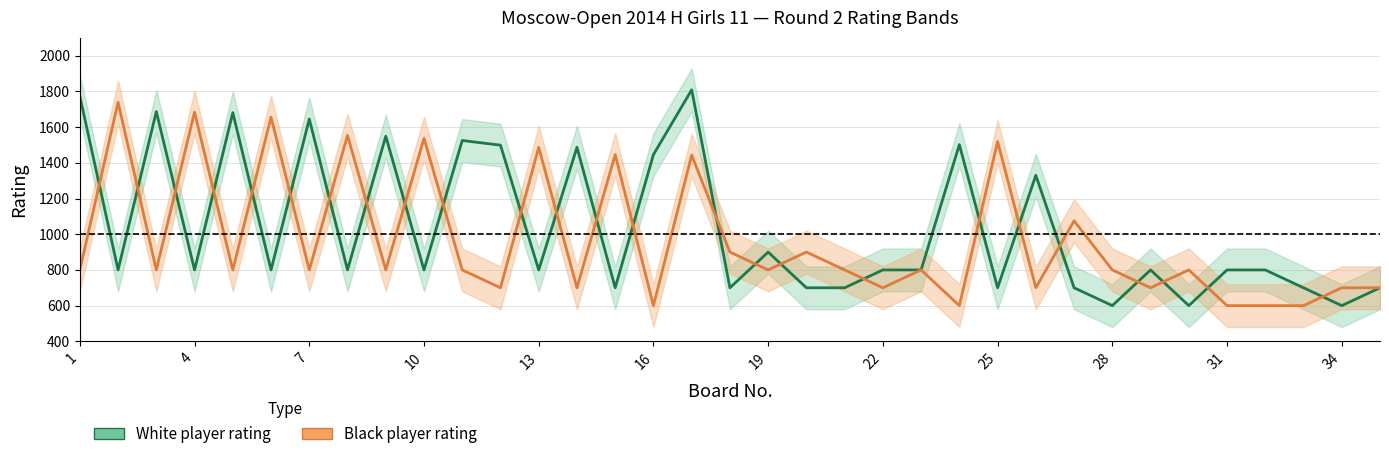

What is the value of the Black player rating point at the 1st from the left?

800